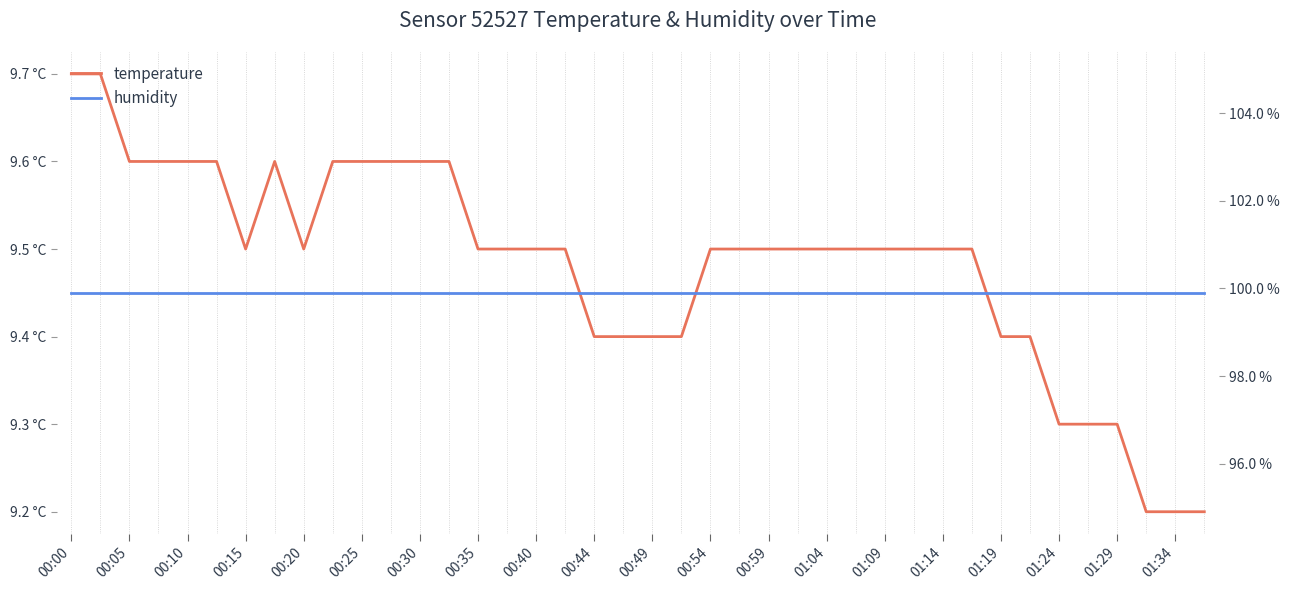

At how many categories does at least one series exceed 61?

40